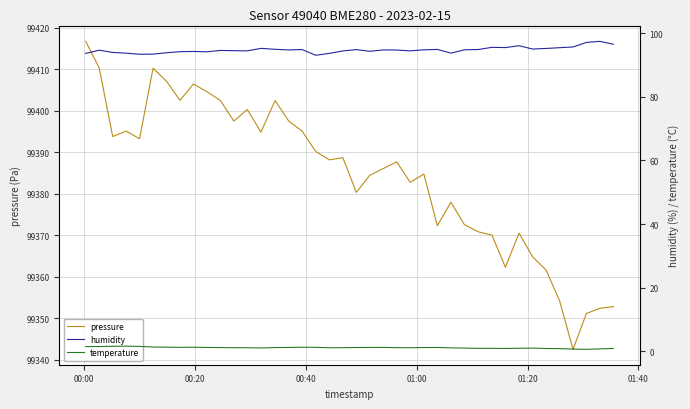

What is the lowest value of the pressure series?

99342.6